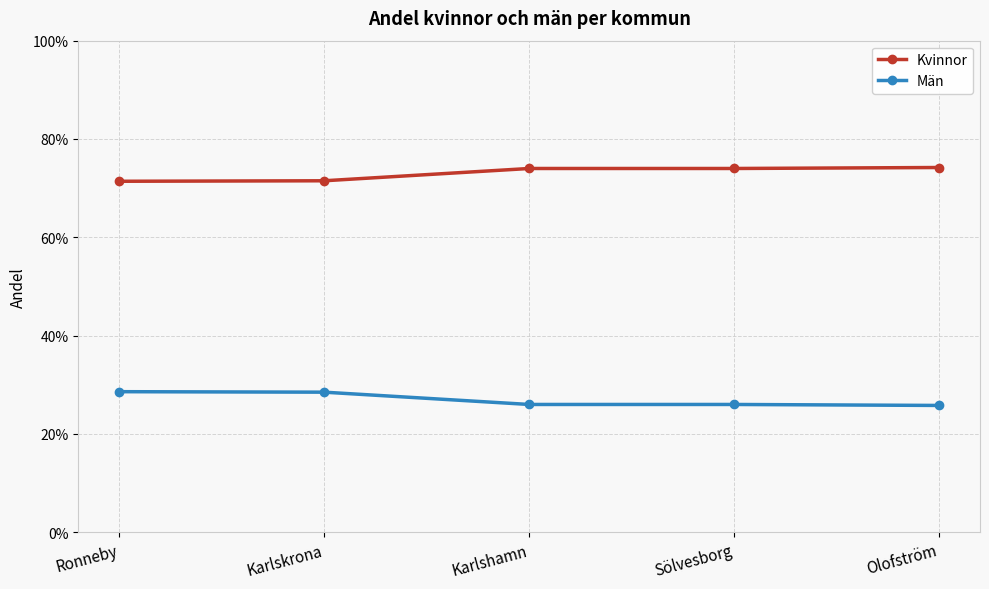

The value of Kvinnor at Ronneby is 0.4. True or false?

False